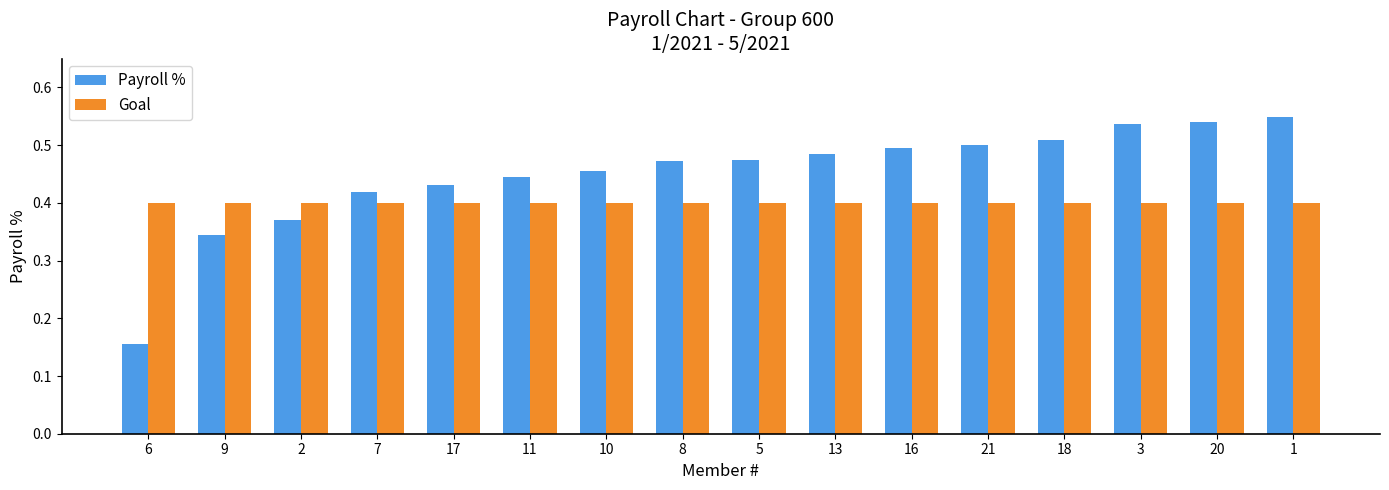

Is the value of Payroll % at 7 greater than the value of Goal at 16?

Yes